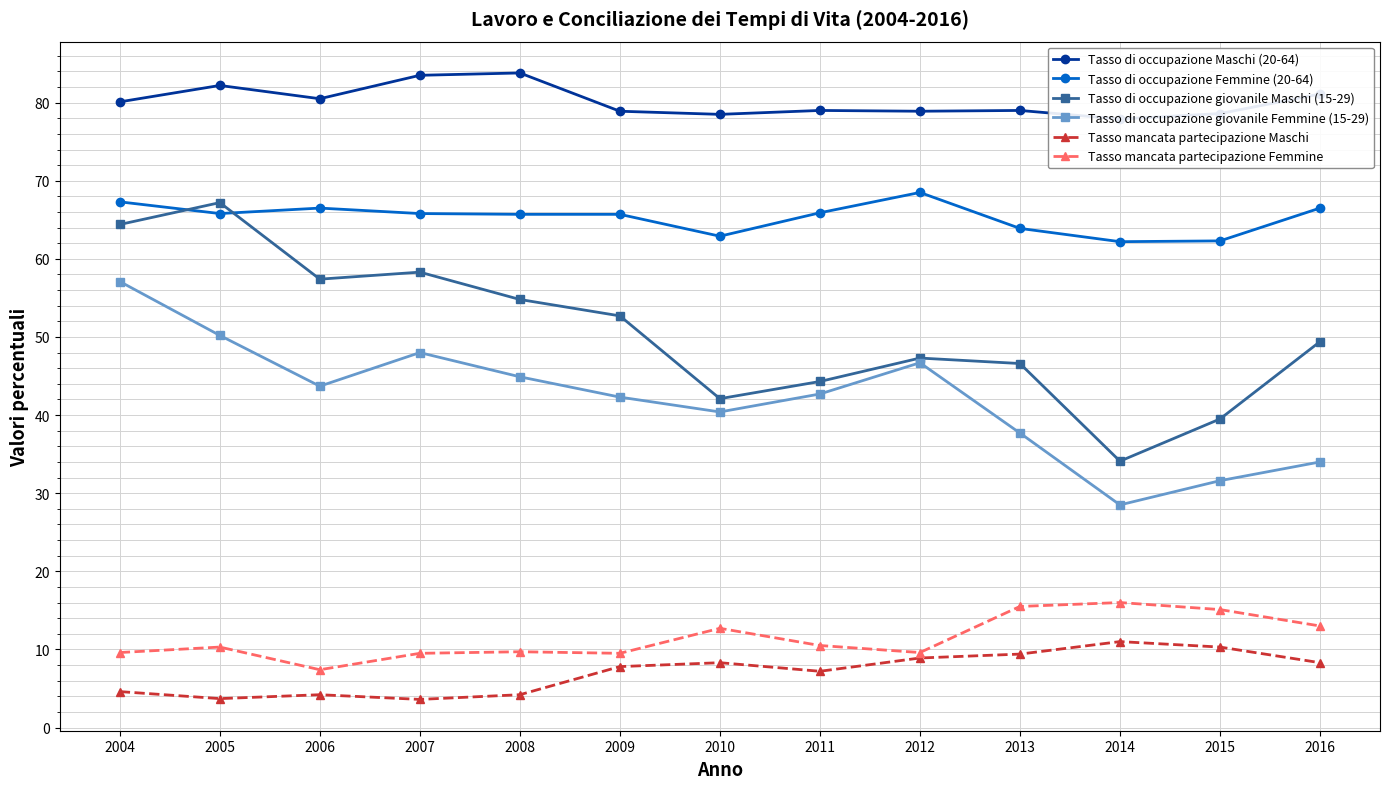

Which series has the widest spread of values?

Tasso di occupazione giovanile Maschi (15-29)